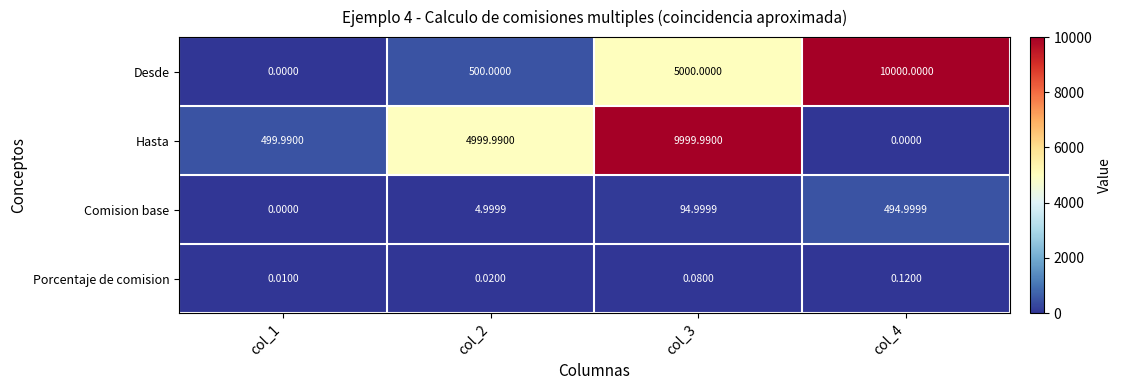

Which series changed the most between col_1 and col_3?

Hasta